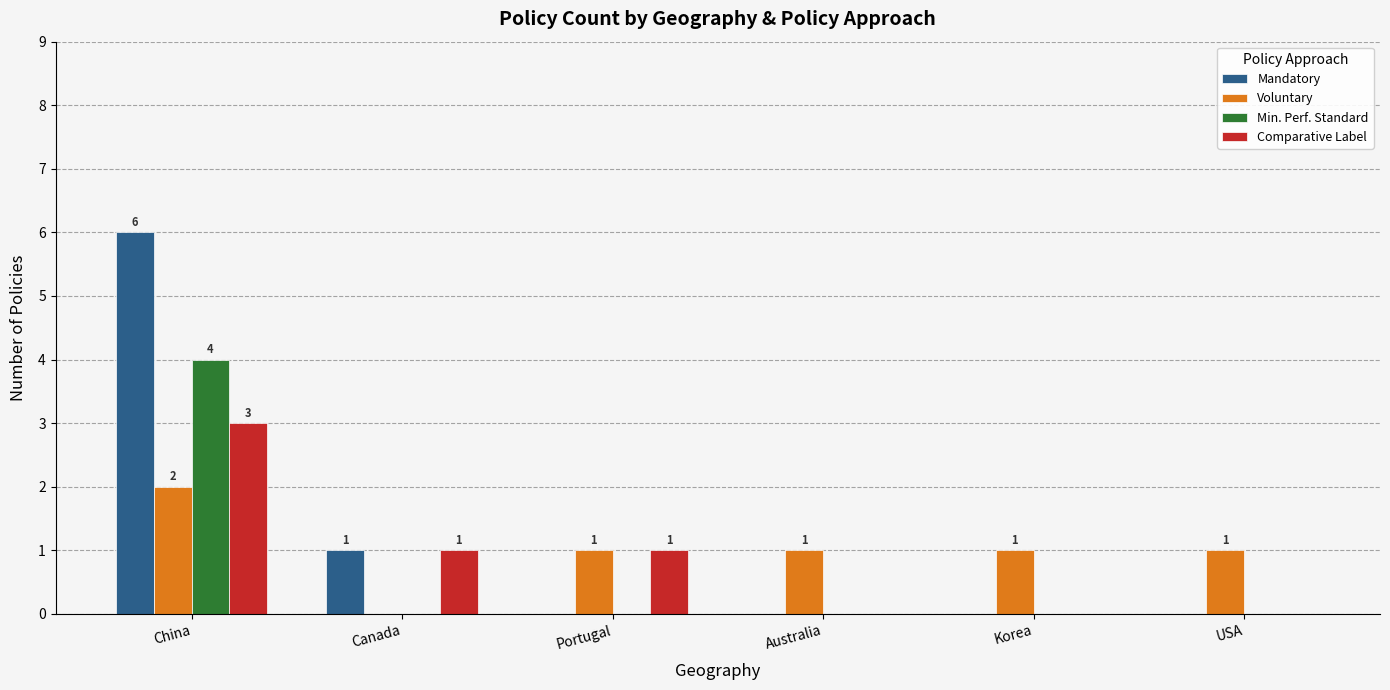

How many groups of bars are there?

6